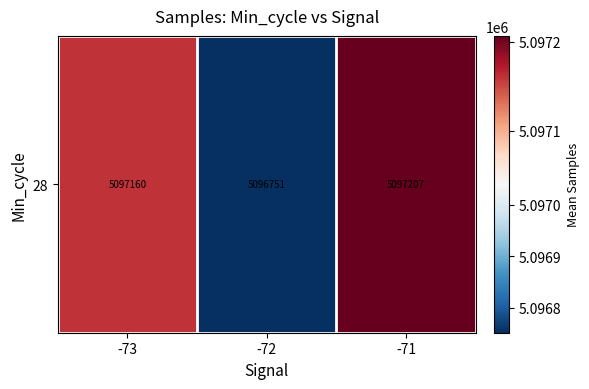

The value at -73 is 7838148.6. True or false?

False